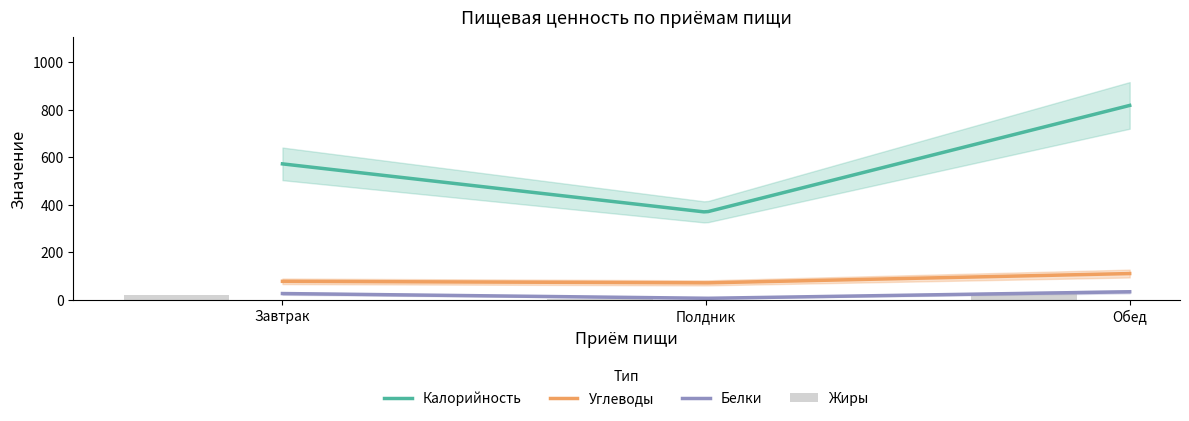

What is the approximate value of Углеводы at Обед?

110.4